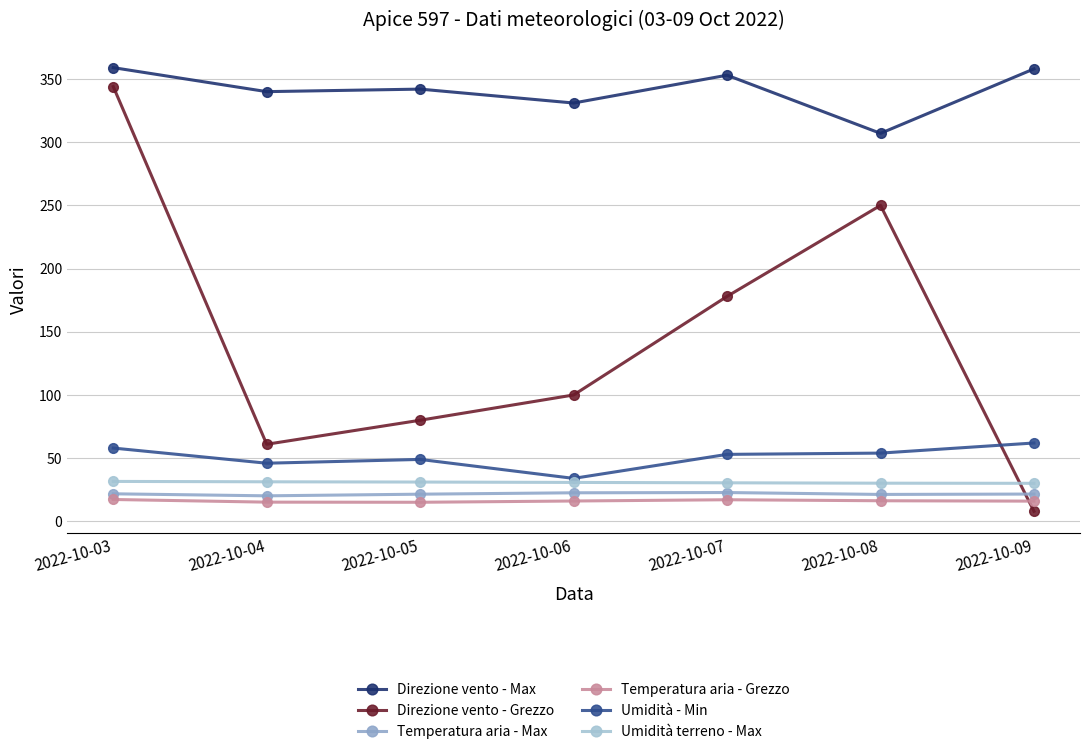

Between 2022-10-05 and 2022-10-06, which is larger?

2022-10-05